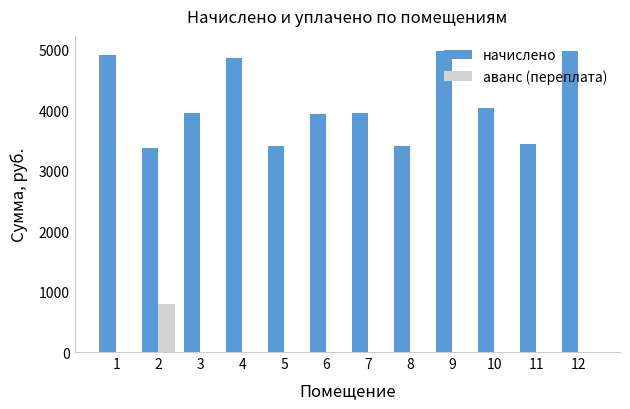

What is the highest value of the аванс (переплата) series?

787.9